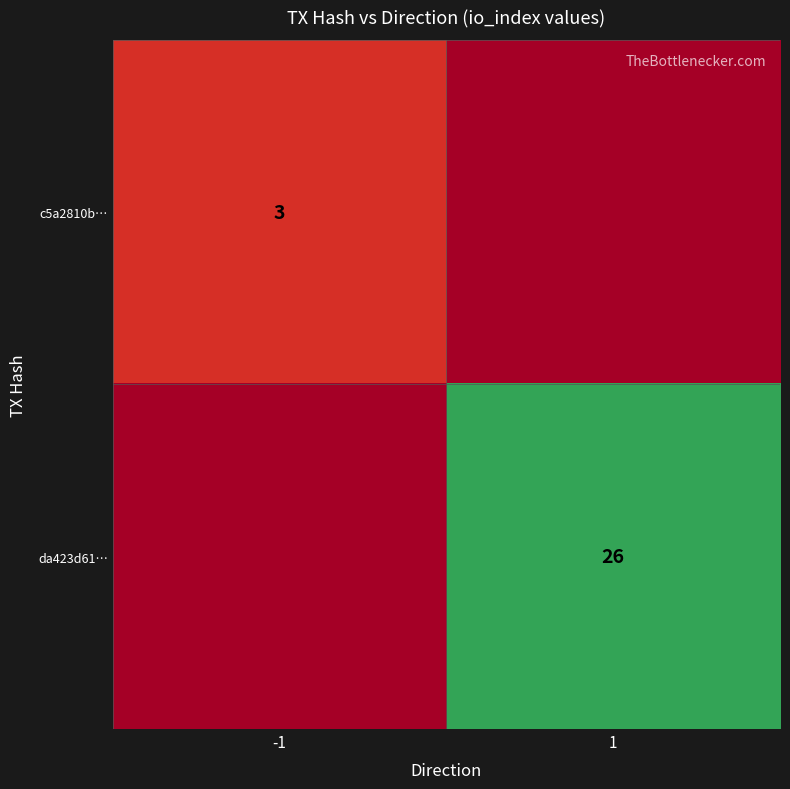

The value of c5a2810b… at -1 is 3. True or false?

True